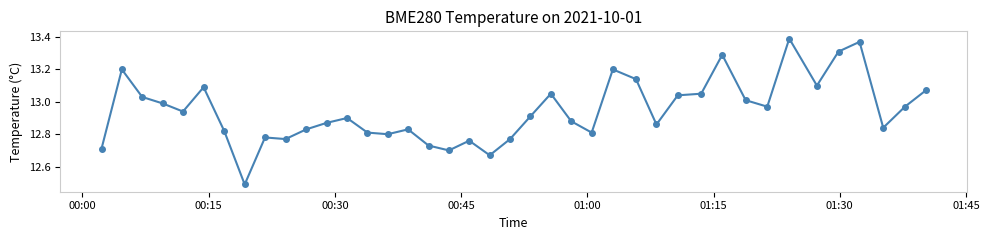

What is the difference between the maximum and second lowest values?

0.7